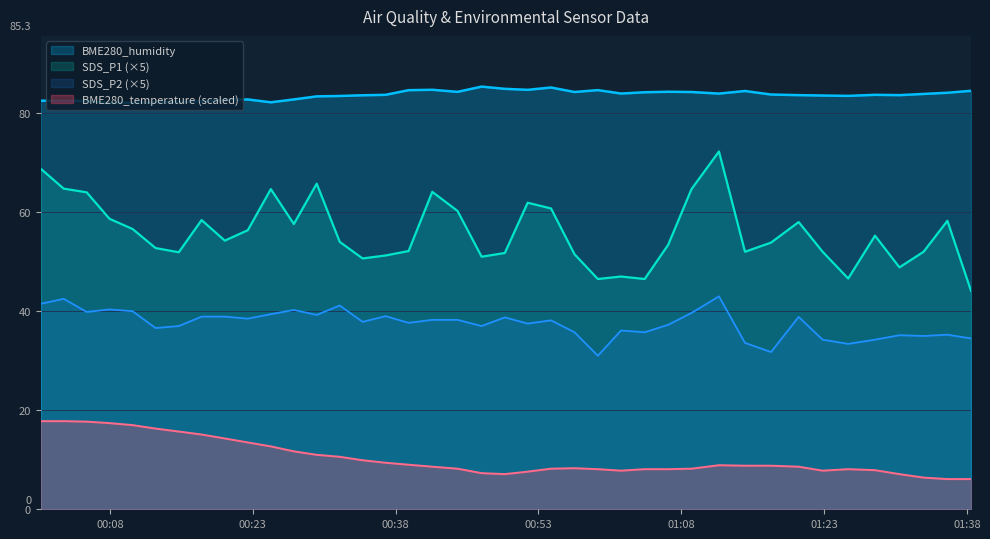

True or false: SDS_P2 has a value of 39.9 at 2022/10/07 00:05:34.

True